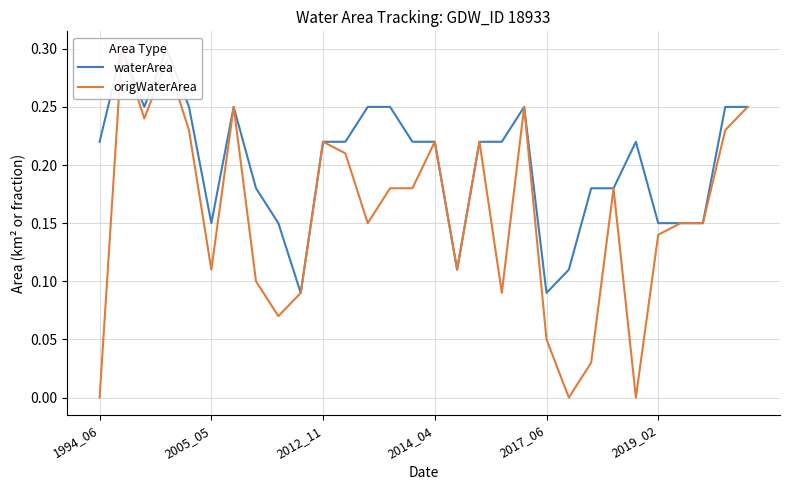

How many data points does each series have?

30